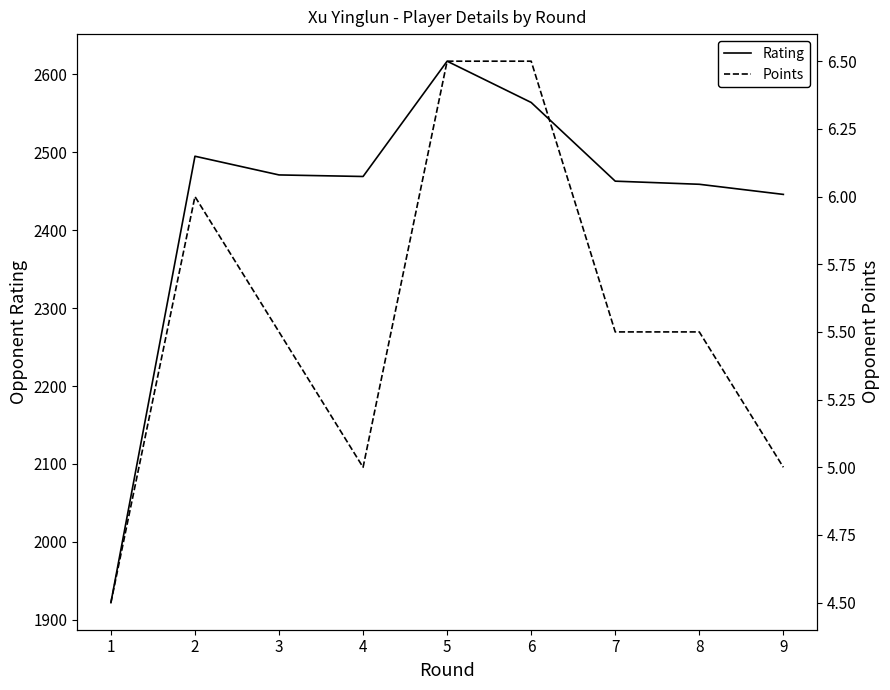

Which has a higher value, 7 or 2?

2